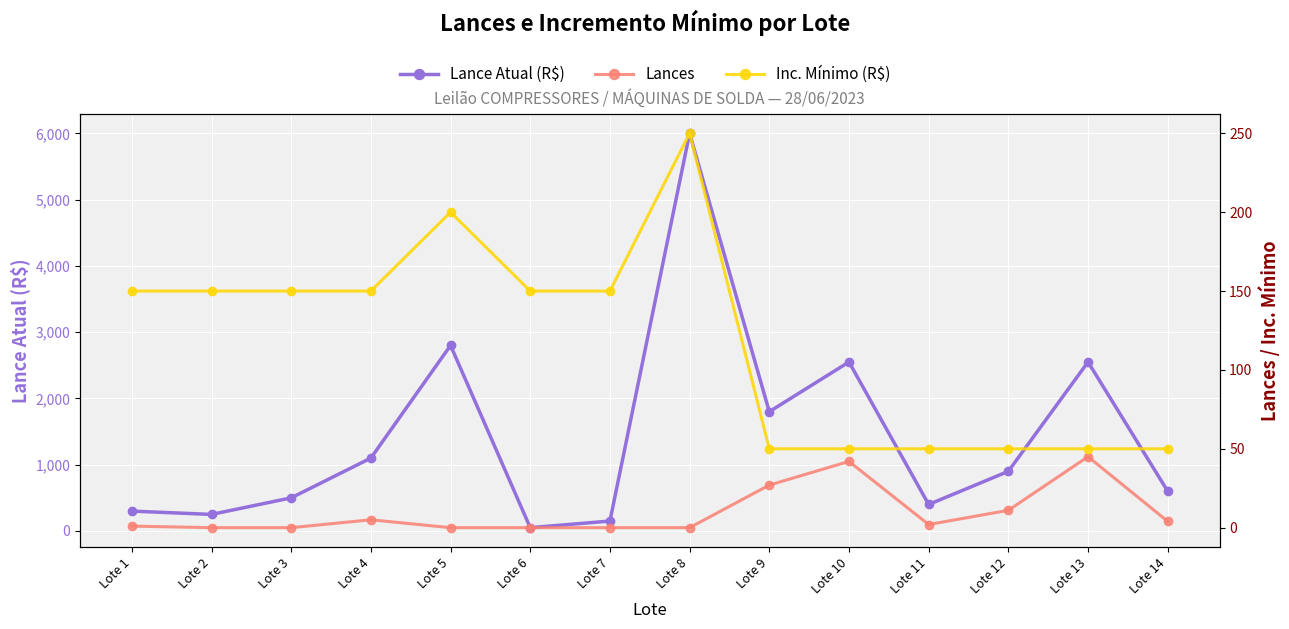

At which category does the chart reach its minimum across all series?

Lote 2